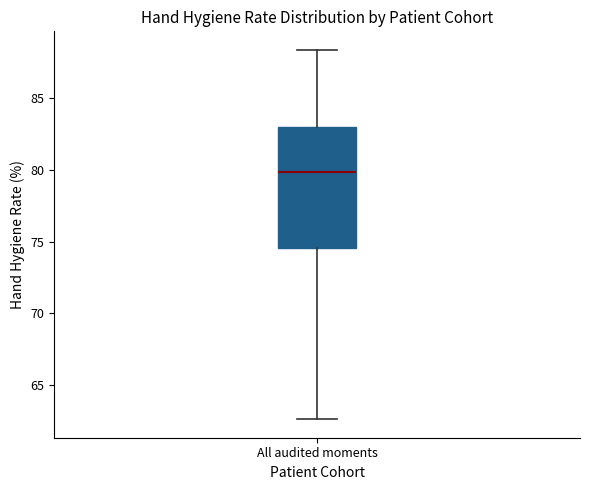

Transcribe this box plot: give where the median line is, the range the box spans, and where the two whiskers end, as read against the y-axis. The values are not printed on the chart, so give them approximately, as read against the axis.

median 80.0, box 74.5 to 83.0, whiskers 62.5 to 88.5